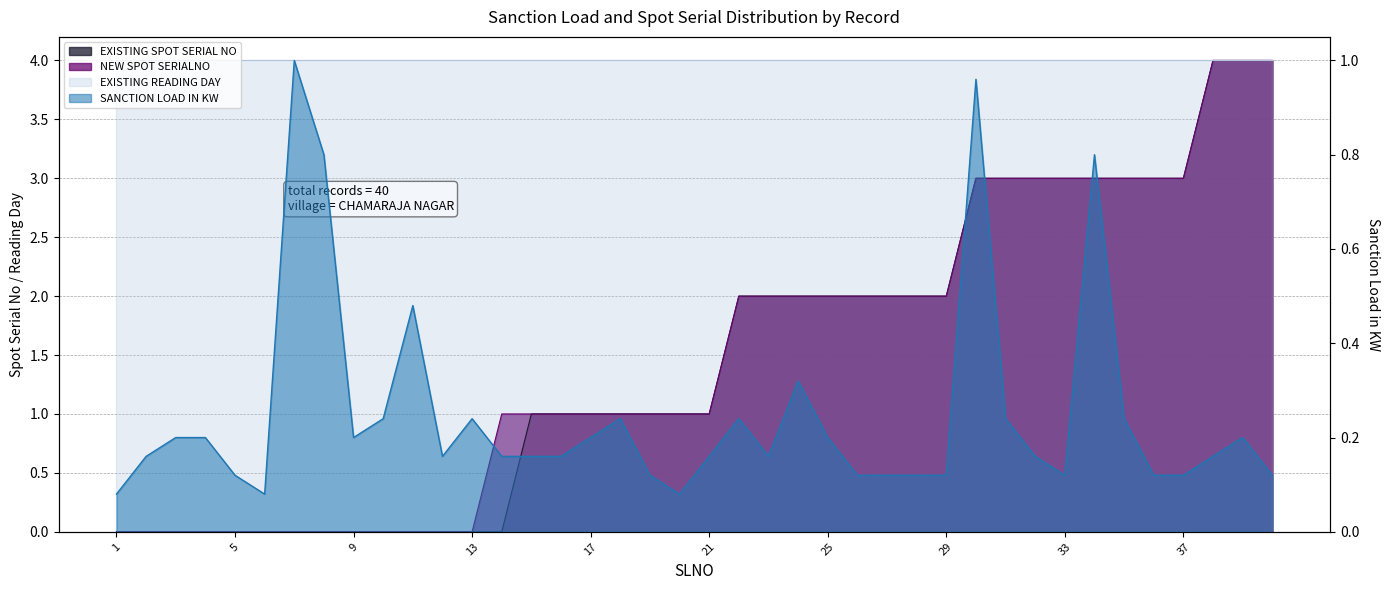

True or false: EXISTING SPOT SERIAL NO has a value of 0.0 at 10.

True